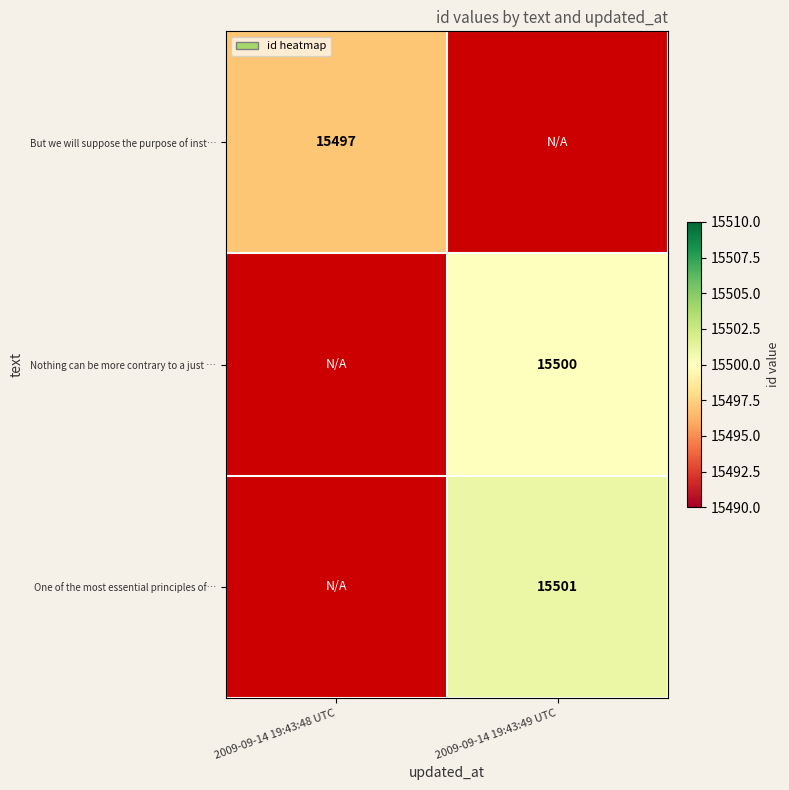

At how many categories does at least one series exceed 15499?

1